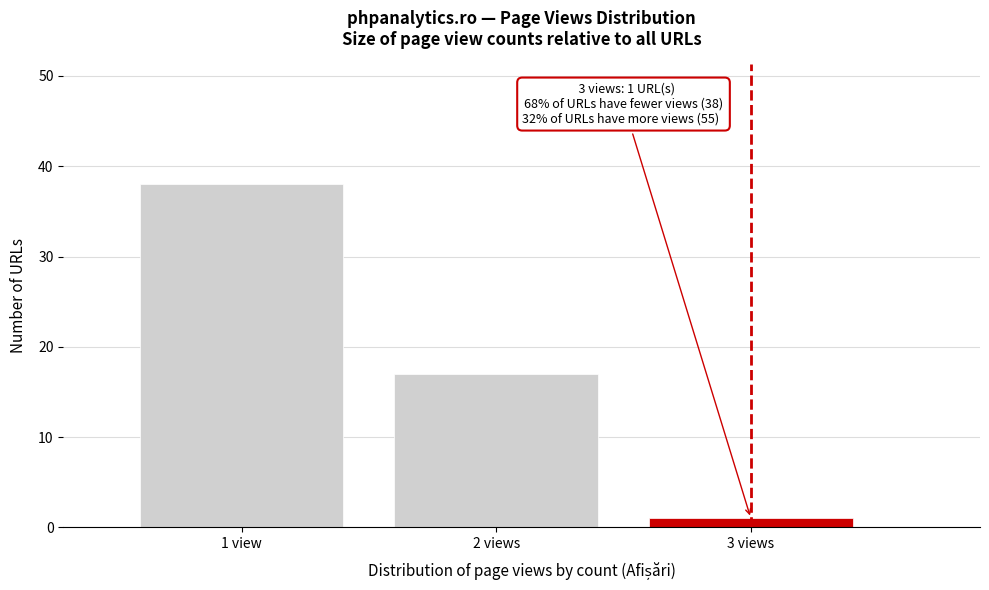

Reading left to right, list all the values displayed in this chart.

38	17	1